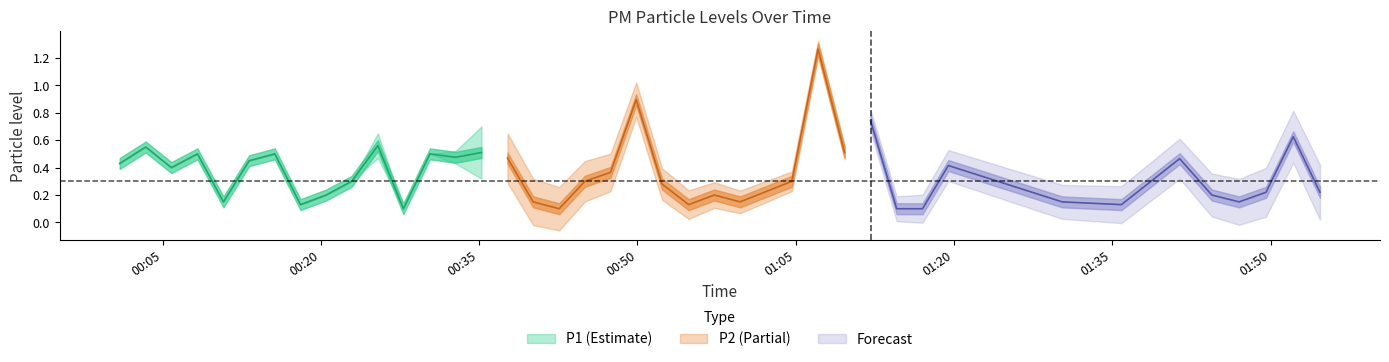

True or false: P2 and P1 cross at least once.

False